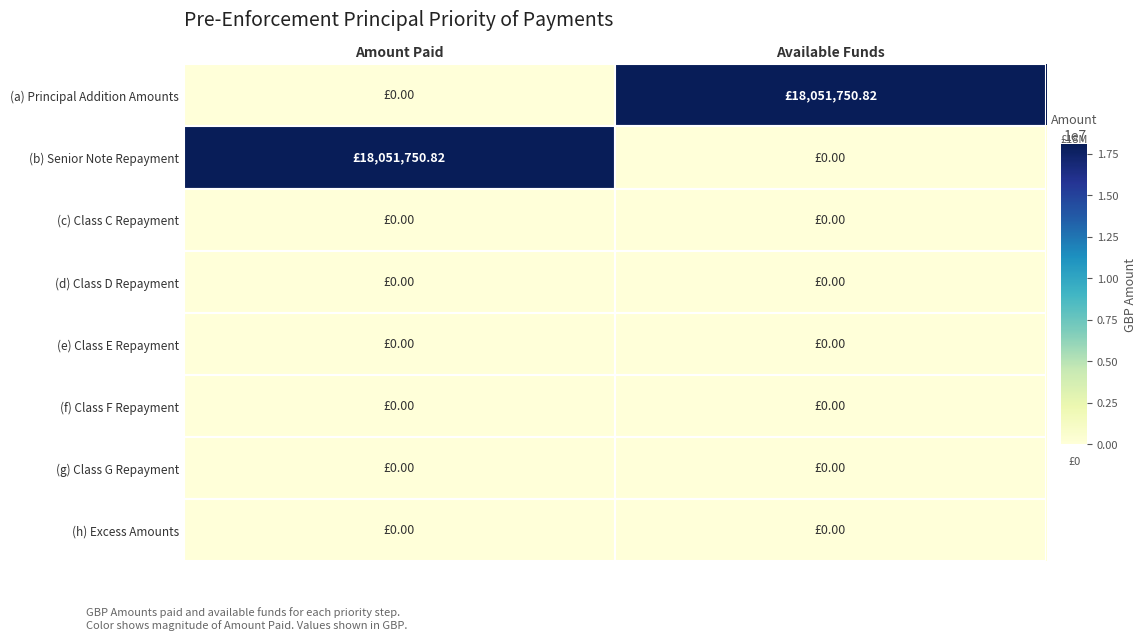

List the series in order of their peak value, lowest first.

(c) Class C Repayment, (d) Class D Repayment, (e) Class E Repayment, (f) Class F Repayment, (g) Class G Repayment, (h) Excess Amounts, (a) Principal Addition Amounts, (b) Senior Note Repayment